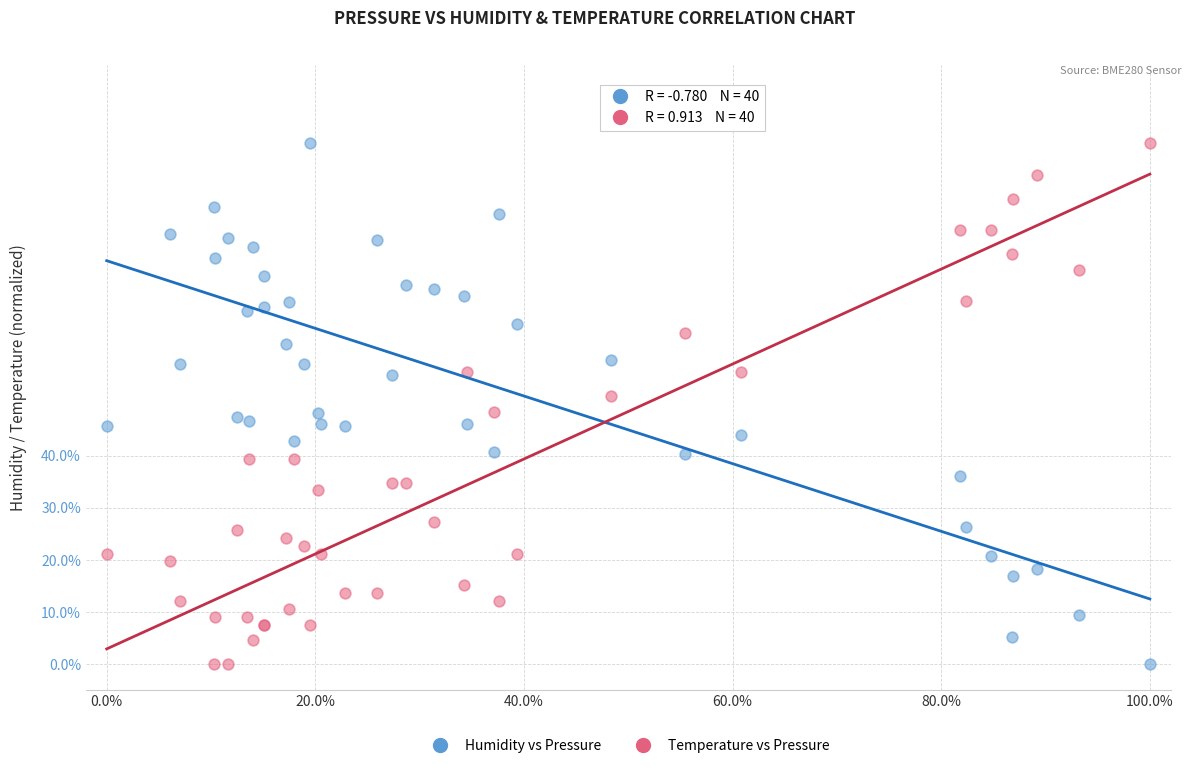

What are all the series names shown in the legend?

Humidity vs Pressure, Temperature vs Pressure